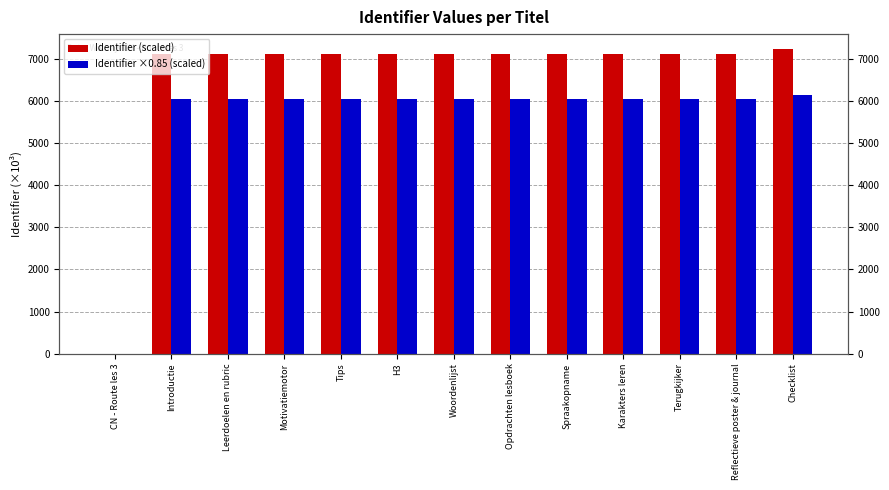

What position from the right is Opdrachten lesboek?

6